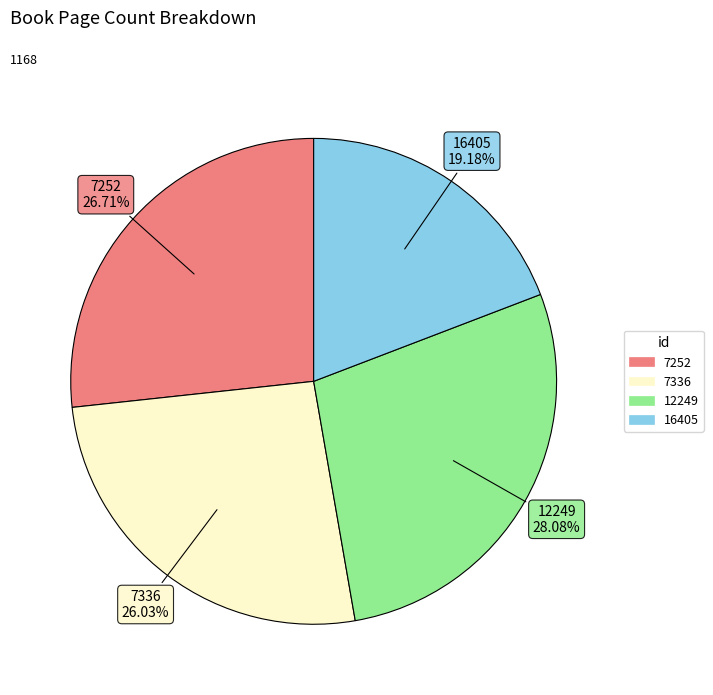

To the nearest percent, what percentage of the pie is 7252?

27%